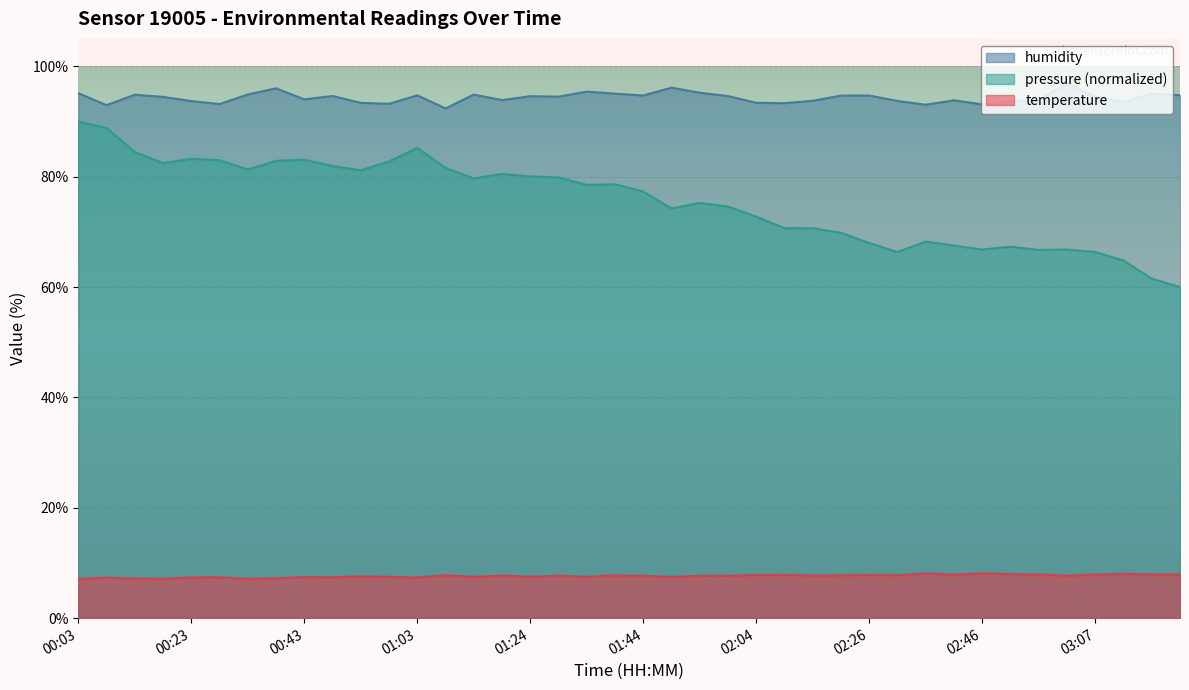

Is it true that humidity equals 141.1 at 01:49?

False